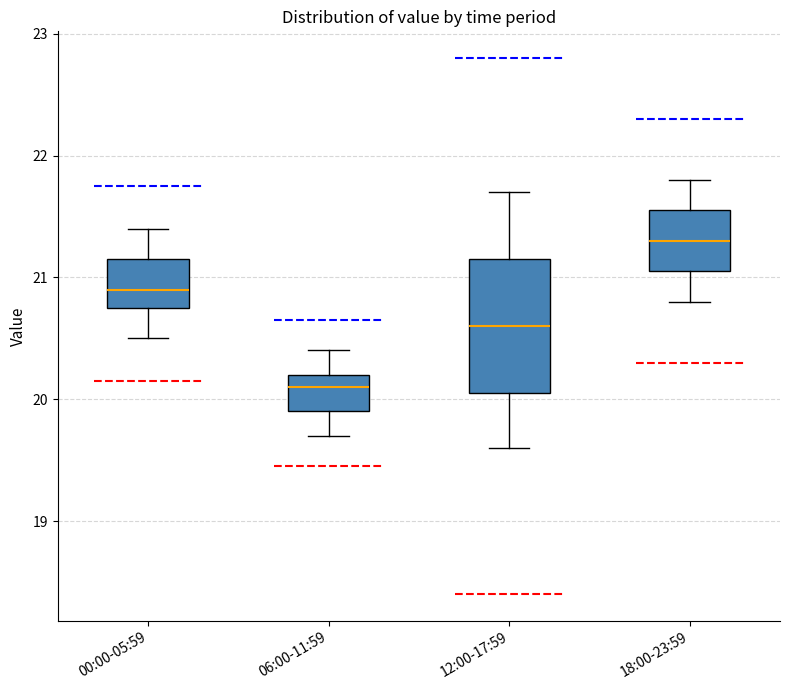

Reading left to right, read every box against the y-axis: the position of its median line, the range the box covers, and the ends of its whiskers. The values are not printed on the chart, so give them approximately, as read against the axis.

00:00-05:59: median 20.9, box 20.8 to 21.2, whiskers 20.5 to 21.4
06:00-11:59: median 20.1, box 19.9 to 20.2, whiskers 19.7 to 20.4
12:00-17:59: median 20.6, box 20.1 to 21.2, whiskers 19.6 to 21.7
18:00-23:59: median 21.3, box 21.1 to 21.6, whiskers 20.8 to 21.8